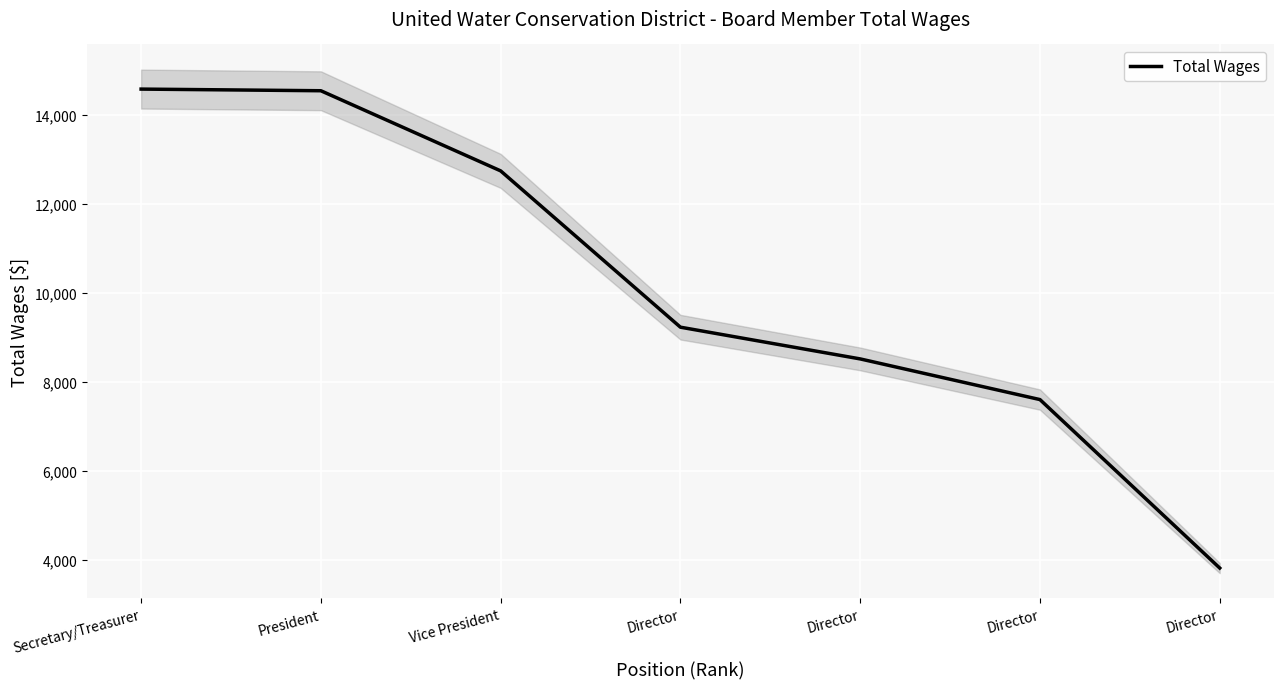

Reading left to right, extract all data points from this chart.

14587	14550	12749	9236	8523	7609	3823